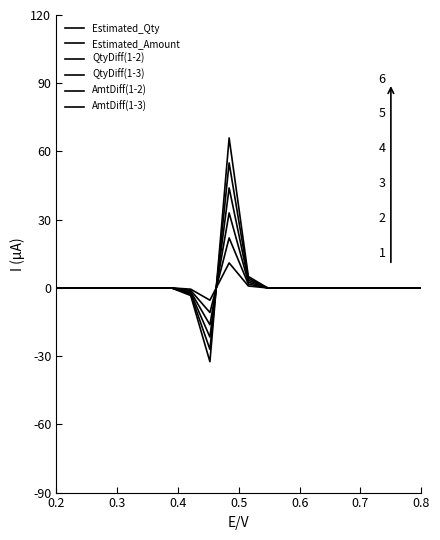

How many lines are shown in the chart?

6